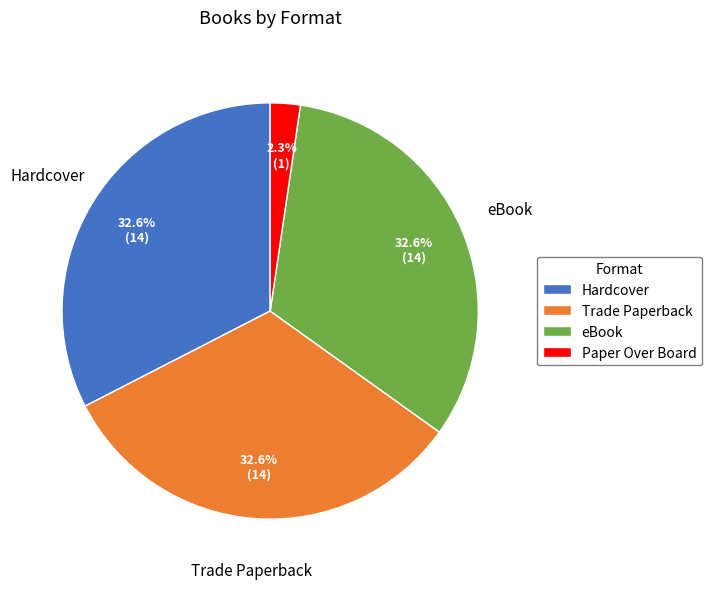

Is Hardcover the majority of the pie?

No